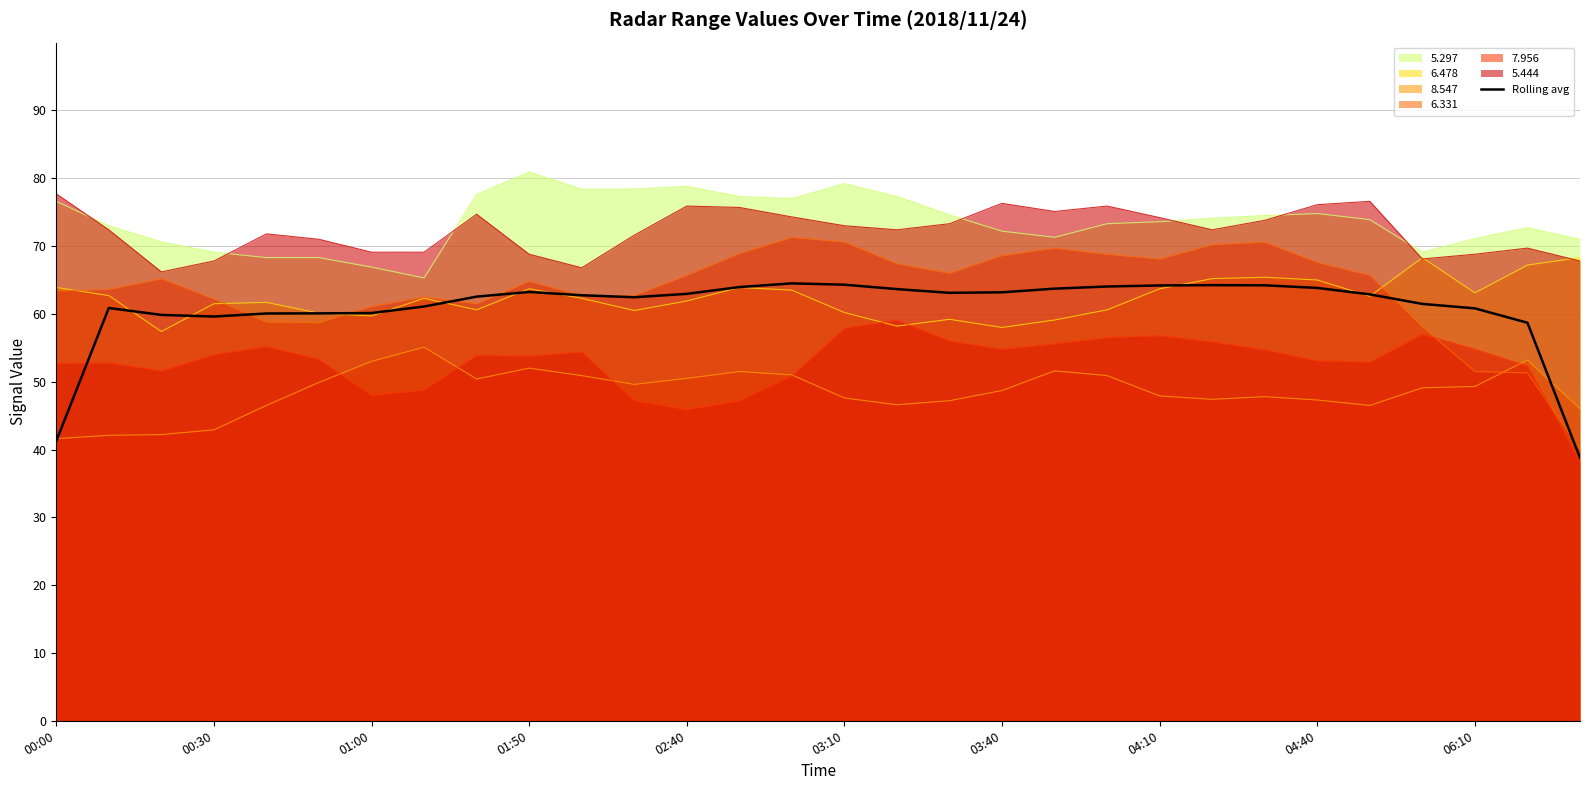

How many categories are shown in the chart?

30